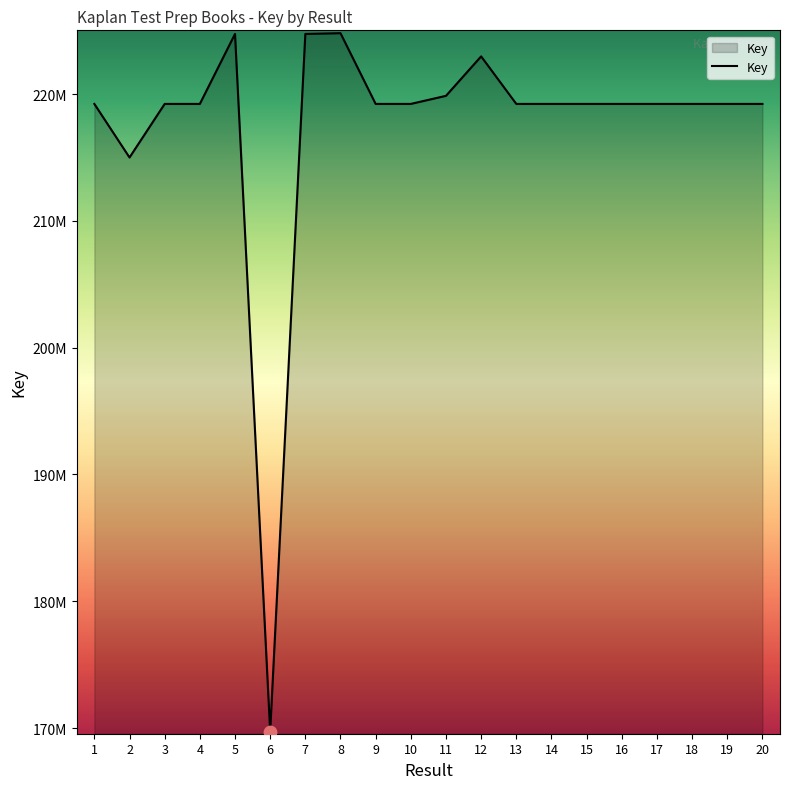

Between 19 and 1, which is larger?

19